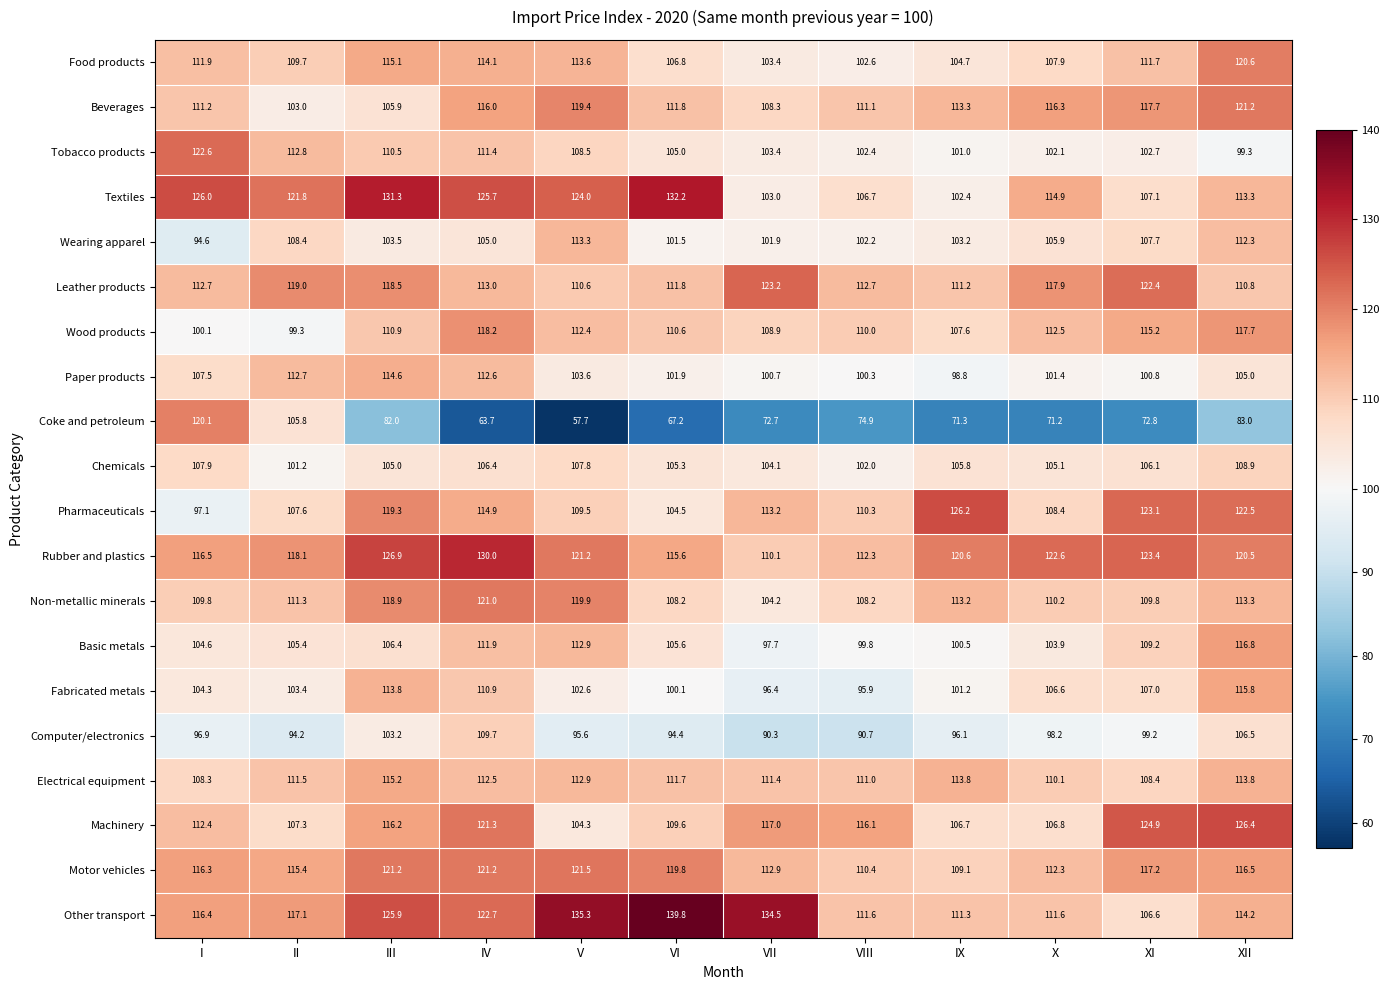

What is the difference between the highest and lowest values at III?

49.3